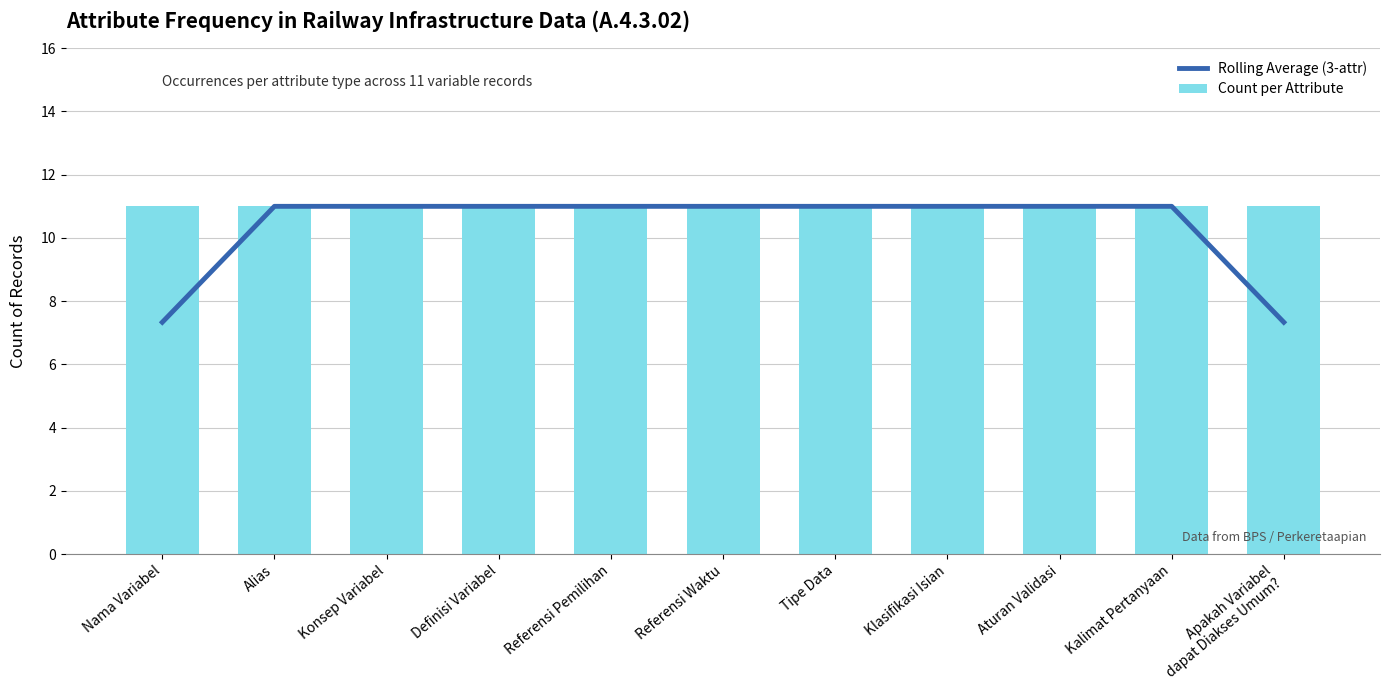

What is the label of the 6th bar from the left?

Referensi Waktu